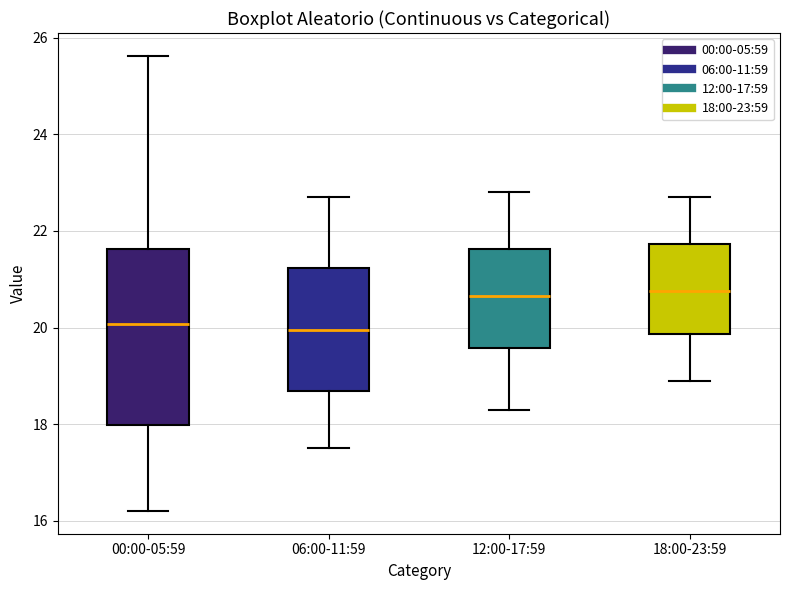

Reading left to right, transcribe this box plot: for each box, give where its median line is, the range the box spans, and where its two whiskers end, as read against the y-axis. The values are not printed on the chart, so give them approximately, as read against the axis.

00:00-05:59: median 20.0, box 18.0 to 21.6, whiskers 16.2 to 25.6
06:00-11:59: median 20.0, box 18.6 to 21.2, whiskers 17.6 to 22.8
12:00-17:59: median 20.6, box 19.6 to 21.6, whiskers 18.4 to 22.8
18:00-23:59: median 20.8, box 19.8 to 21.8, whiskers 19.0 to 22.8